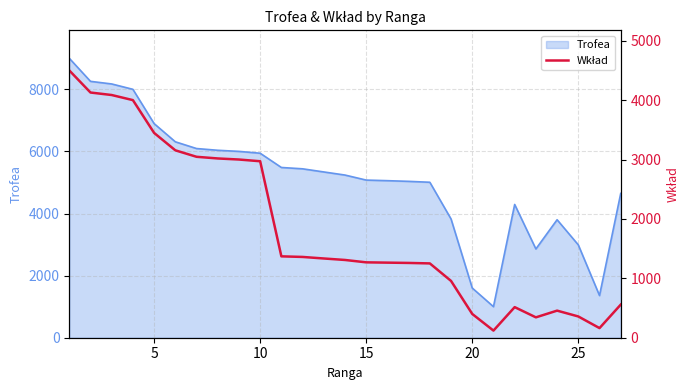

The value of Trofea at 25 is 1456. True or false?

False